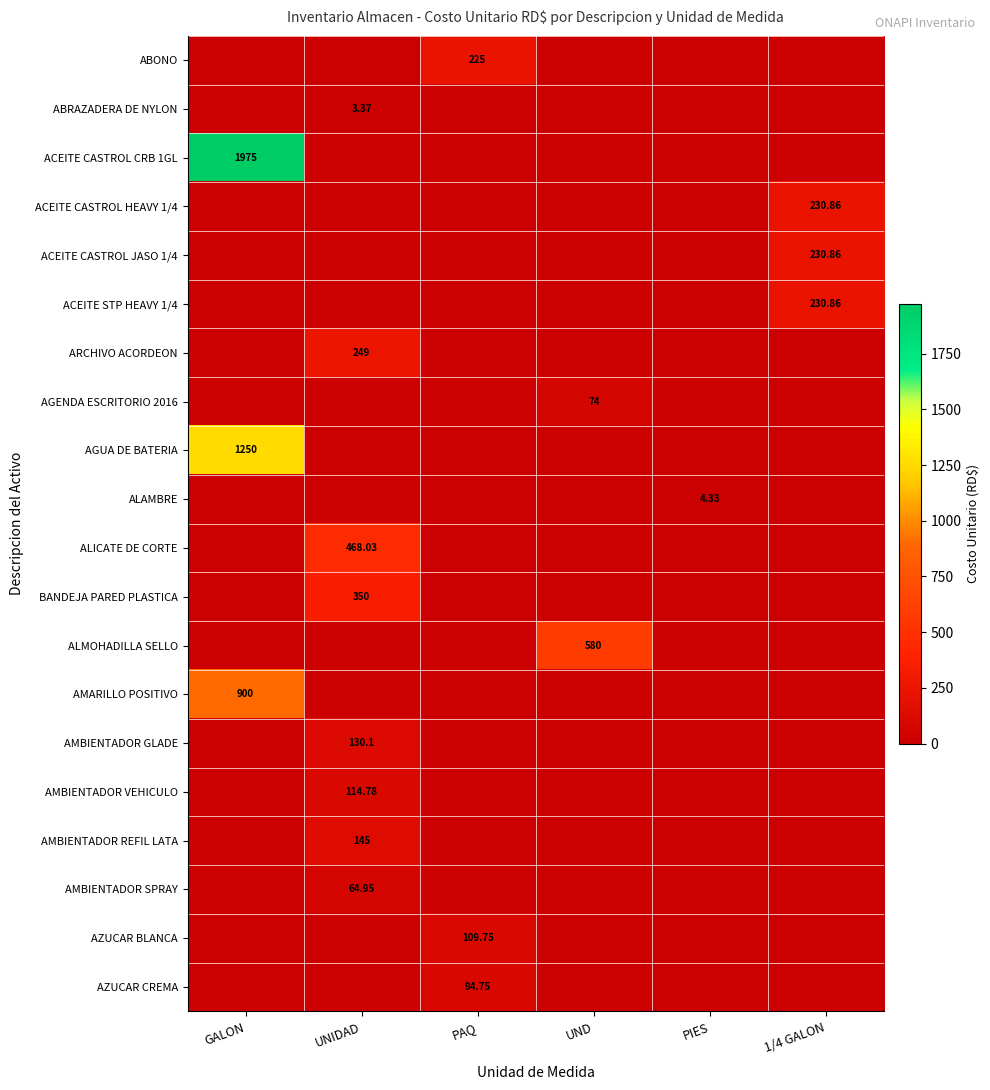

Between PAQ and UNIDAD, which is larger?

PAQ